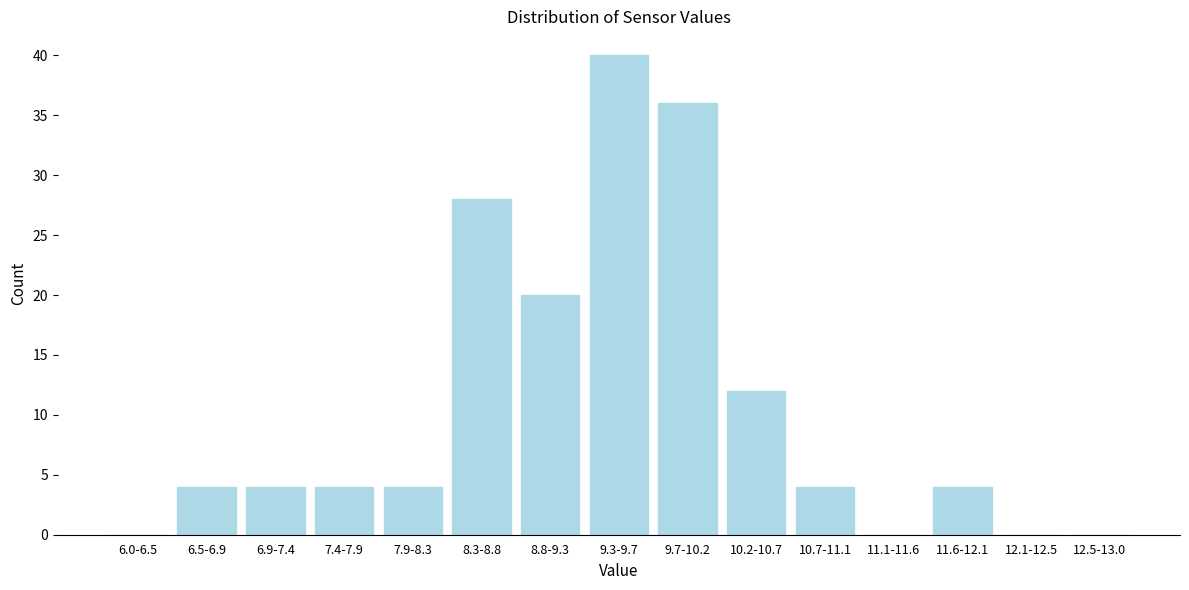

Reading left to right, extract all data points from this chart.

6.0-6.5=0	6.5-6.9=4	6.9-7.4=4	7.4-7.9=4	7.9-8.3=4	8.3-8.8=28	8.8-9.3=20	9.3-9.7=40	9.7-10.2=36	10.2-10.7=12	10.7-11.1=4	11.1-11.6=0	11.6-12.1=4	12.1-12.5=0	12.5-13.0=0